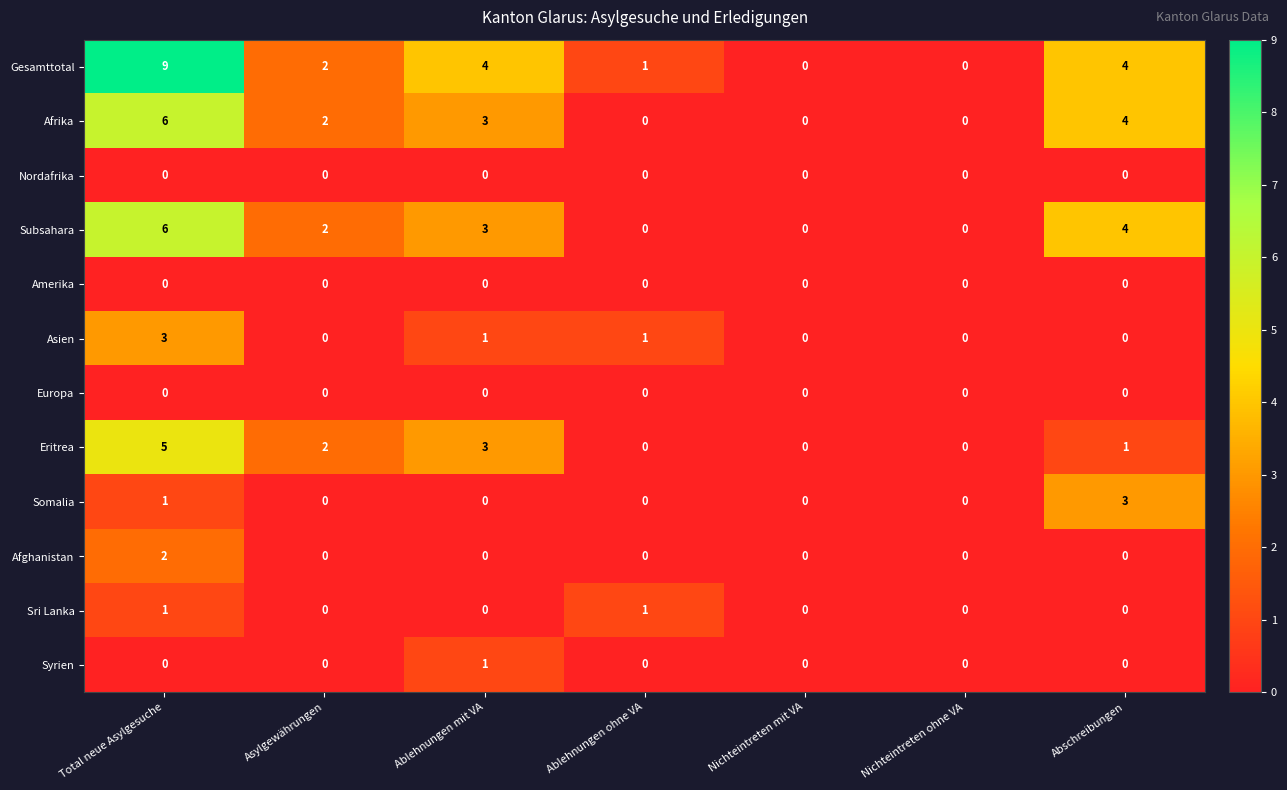

How many categories are shown in the chart?

7